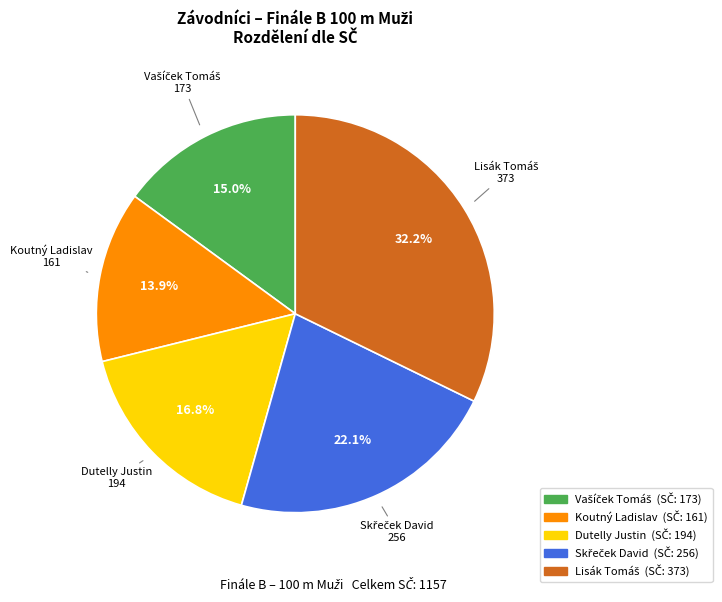

Is there a majority slice in this chart?

No